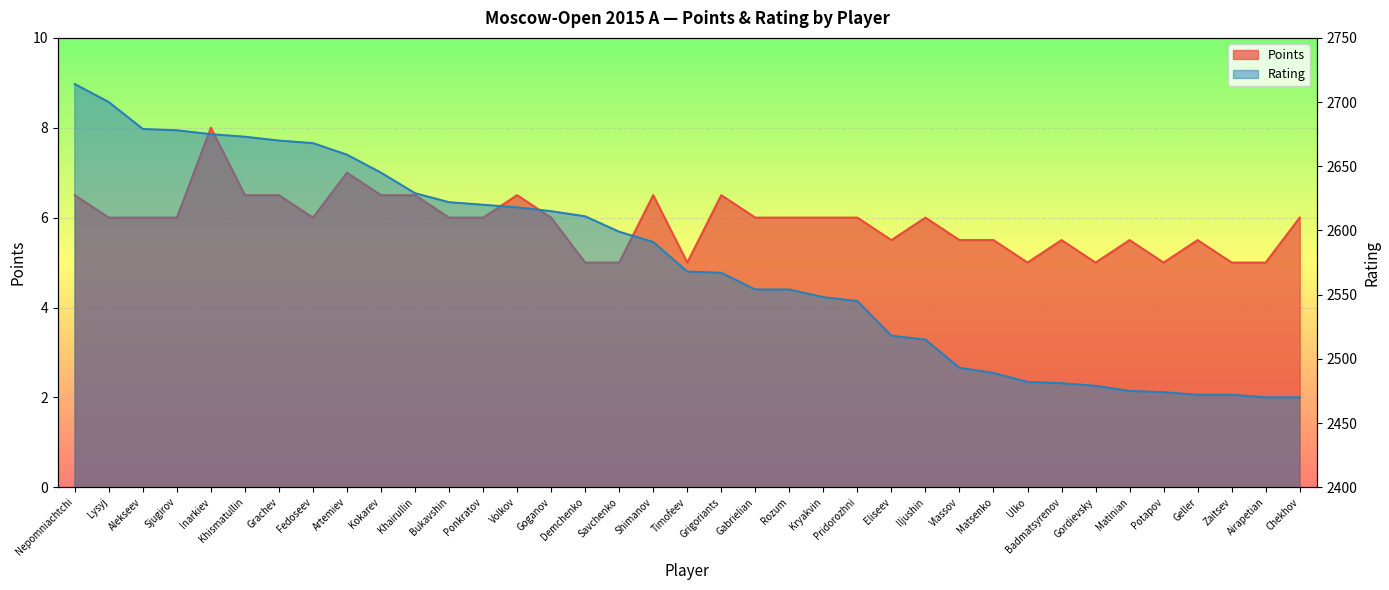

How many lines are shown in the chart?

2